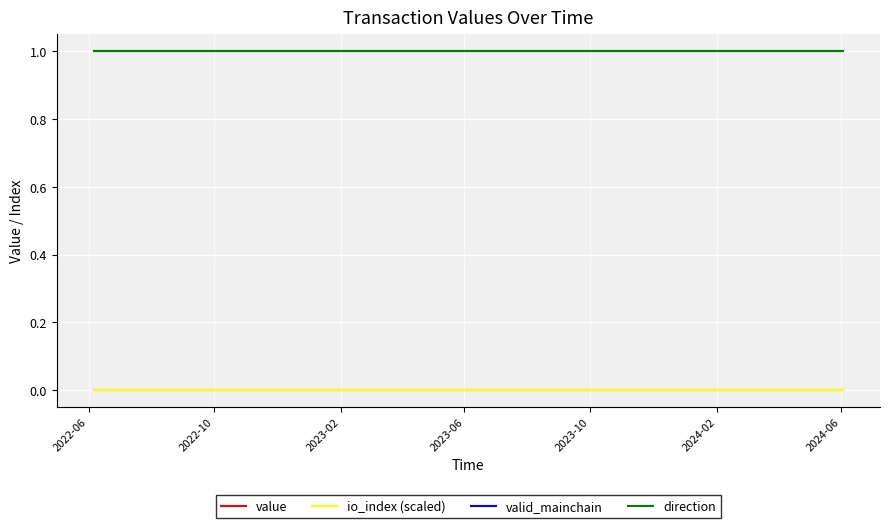

Does the chart display data point markers on the line(s)?

No